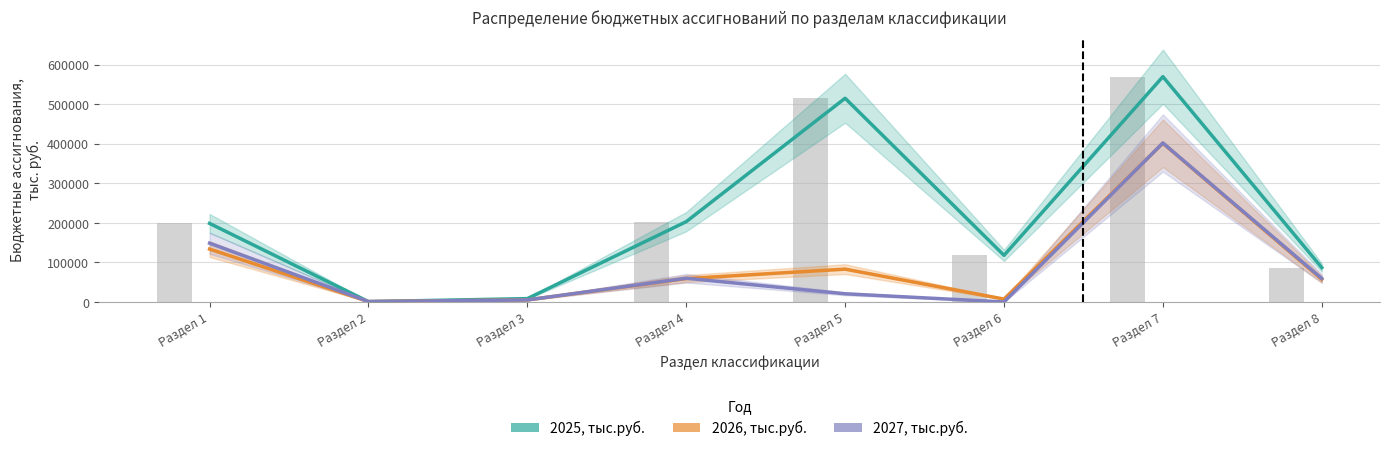

Which label corresponds to the largest value in the chart?

Раздел 7